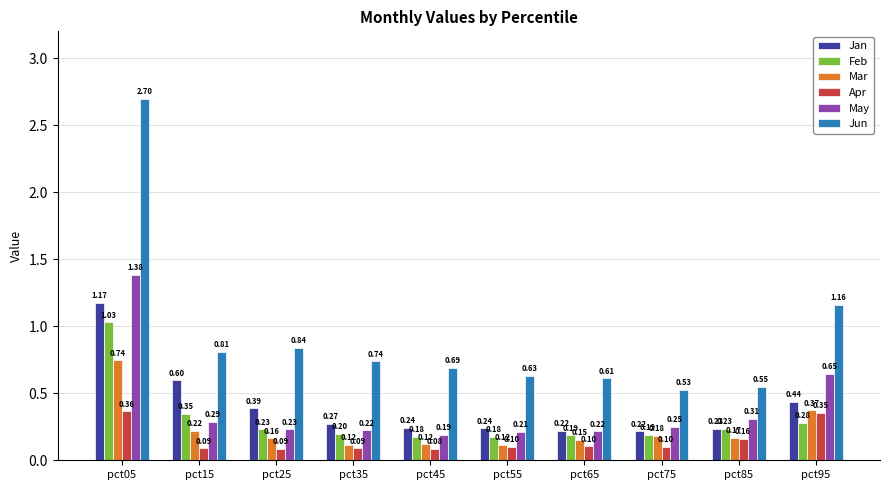

The Jun series shows 0.4 at pct95. True or false?

False